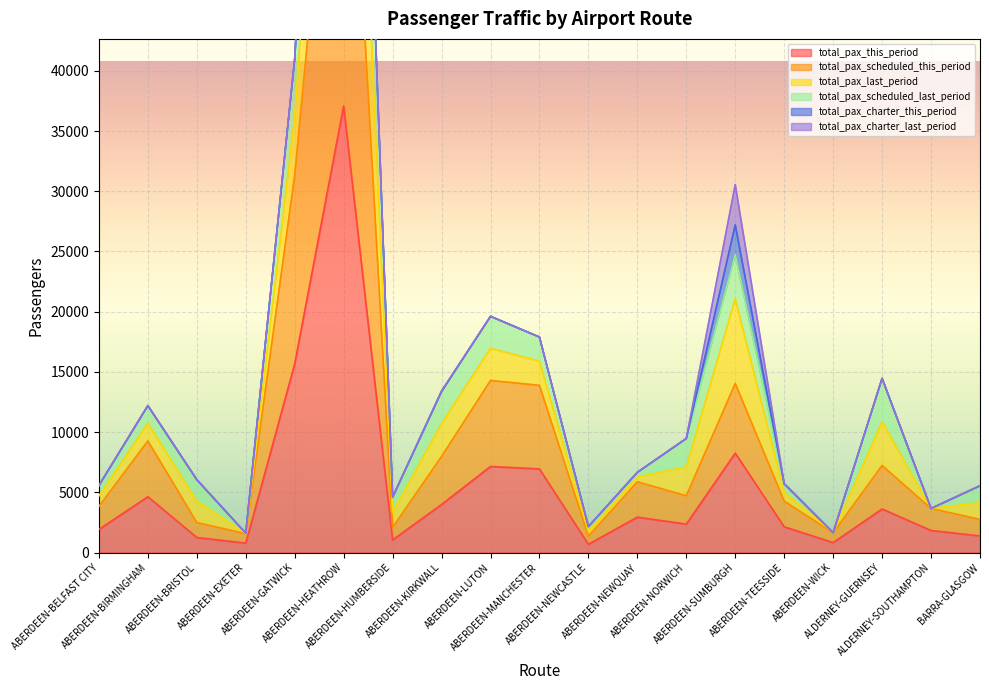

What is the spread (max minus min) of values at BARRA-GLASGOW?

4169